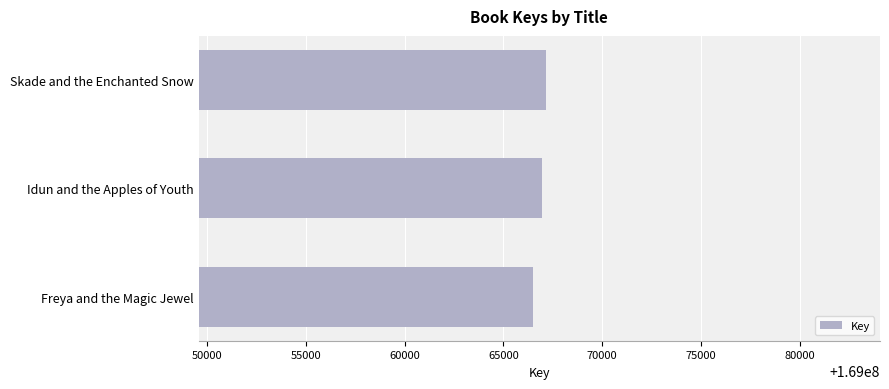

Reading top to bottom, extract all data points from this chart.

Skade and the Enchanted Snow=169067163	Idun and the Apples of Youth=169066965	Freya and the Magic Jewel=169066484